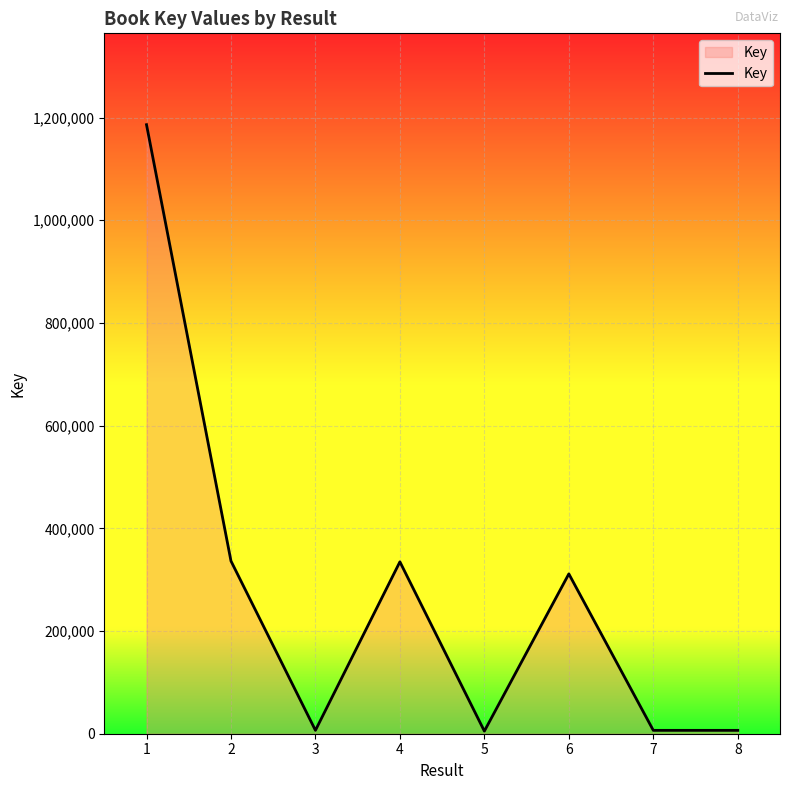

What is the minimum value shown in the chart?

5064